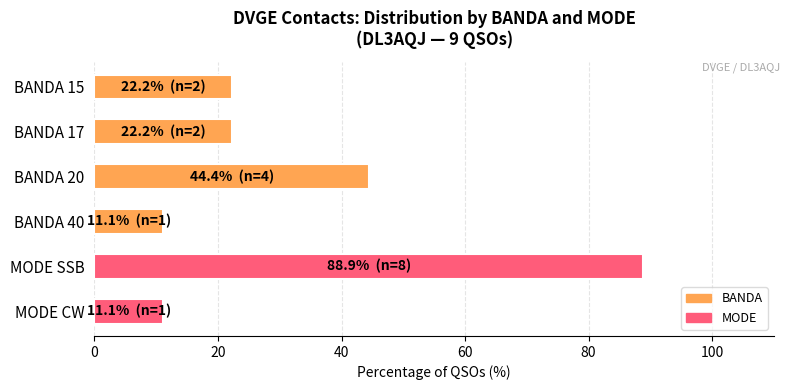

What is the minimum value shown in the chart?

11.1